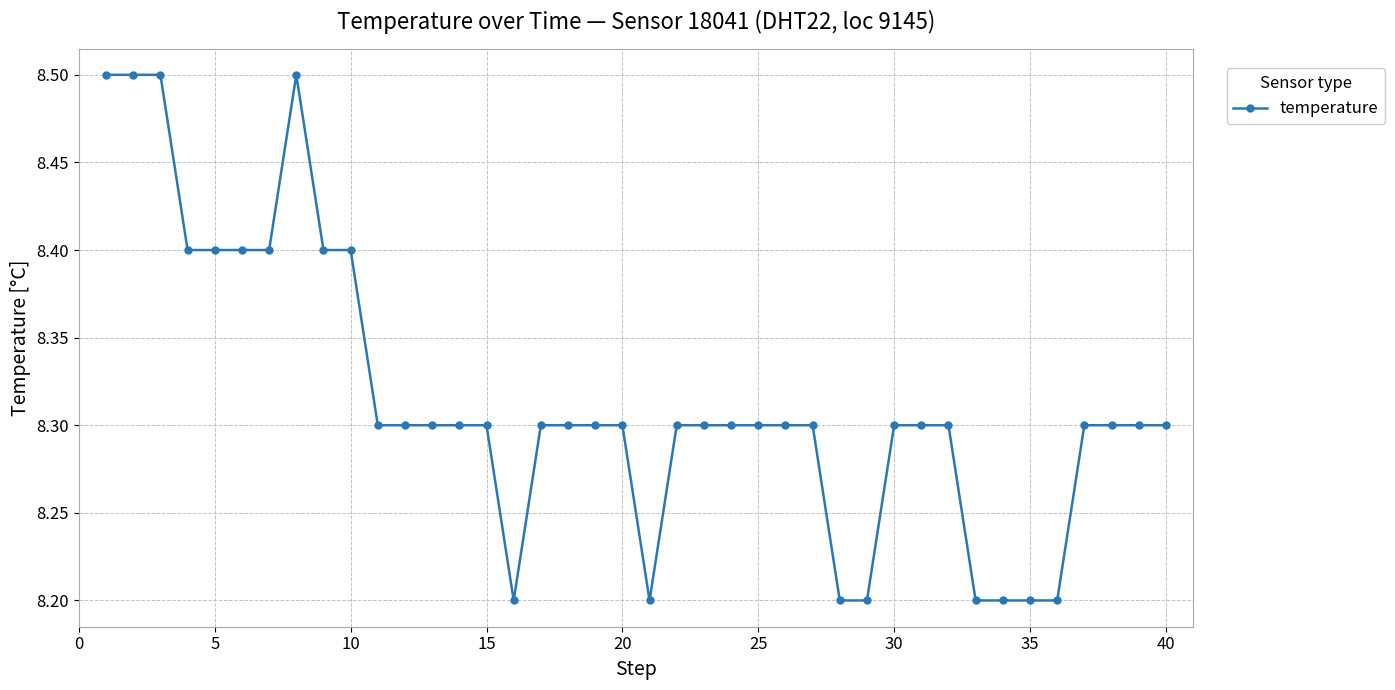

What is the difference between the maximum and minimum values?

0.3